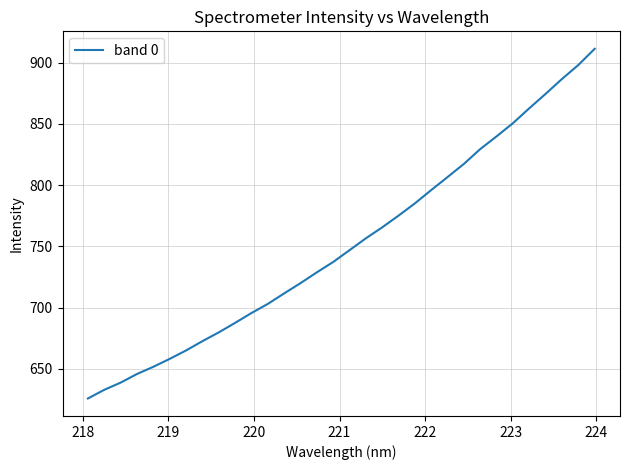

Count the number of values greater than 747.

16